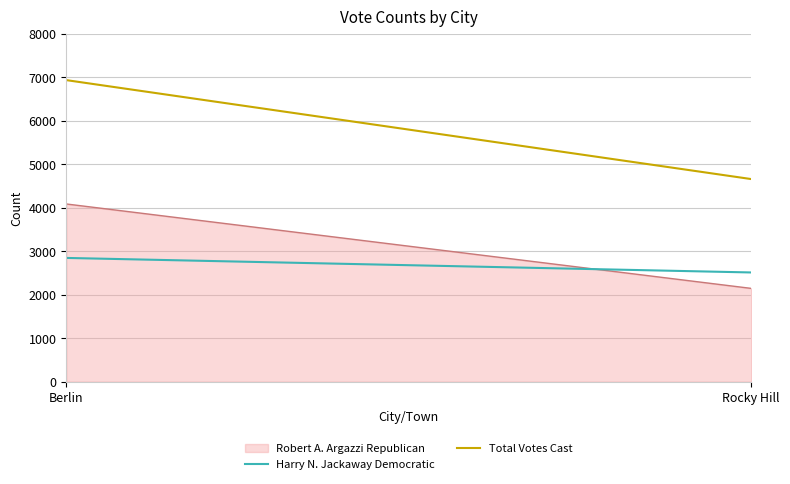

Reading right to left, list all the values displayed in this chart.

2146	4086